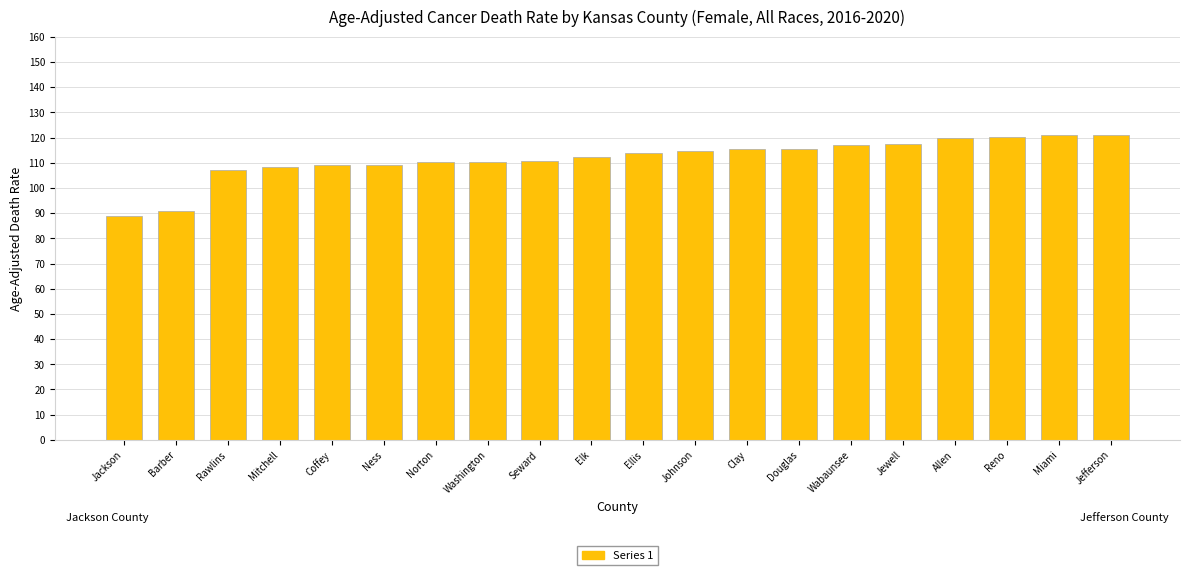

What is the change in value from Ness to Seward?

+1.4